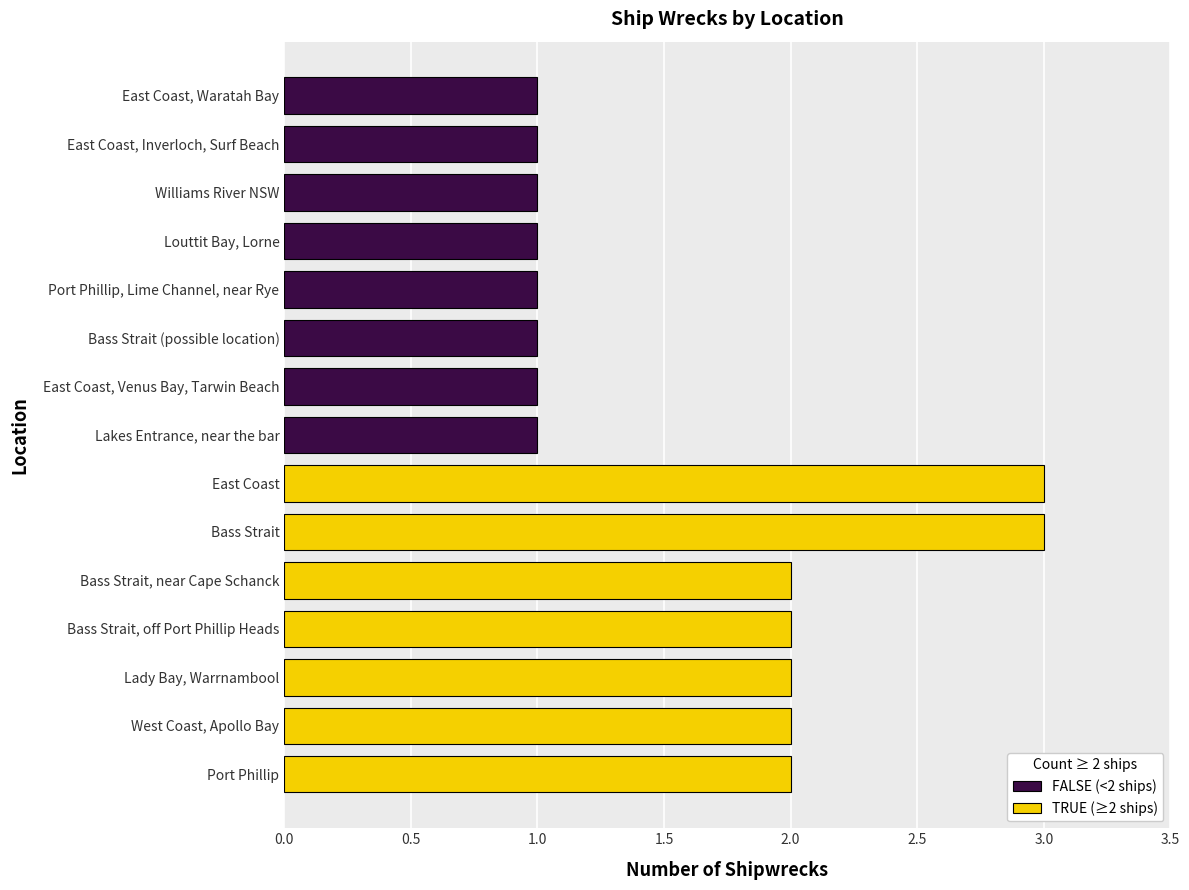

What is the ratio of the value at Bass Strait, off Port Phillip Heads to the value at Bass Strait (possible location)?

2.0